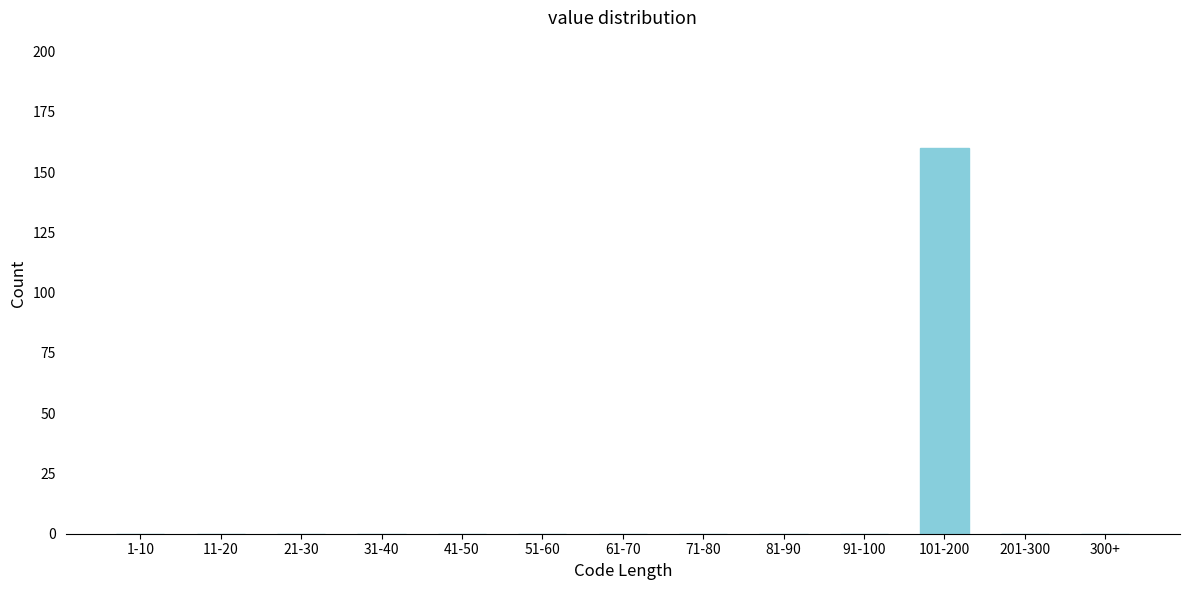

Reading left to right, extract all data points from this chart.

1-10=0	11-20=0	21-30=0	31-40=0	41-50=0	51-60=0	61-70=0	71-80=0	81-90=0	91-100=0	101-200=160	201-300=0	300+=0